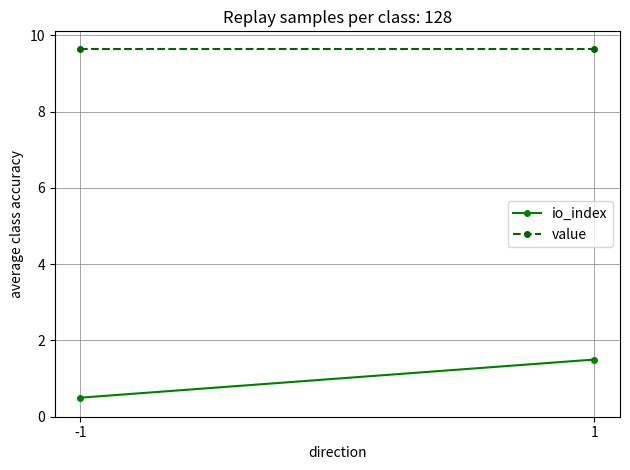

The value of value at -1 is 4.0. True or false?

False